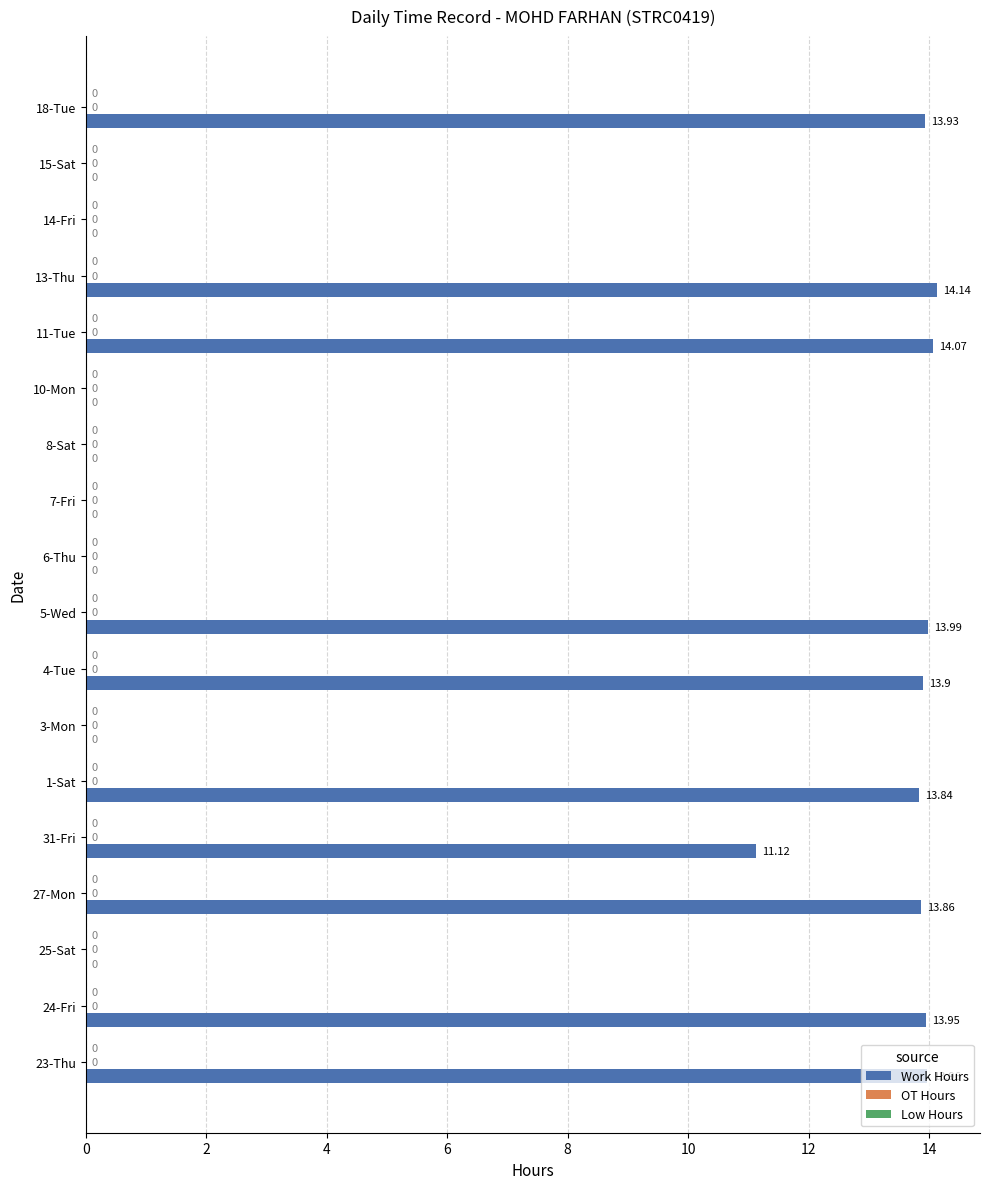

What is the ratio of the value at 23-Thu to the value at 5-Wed?

1.0